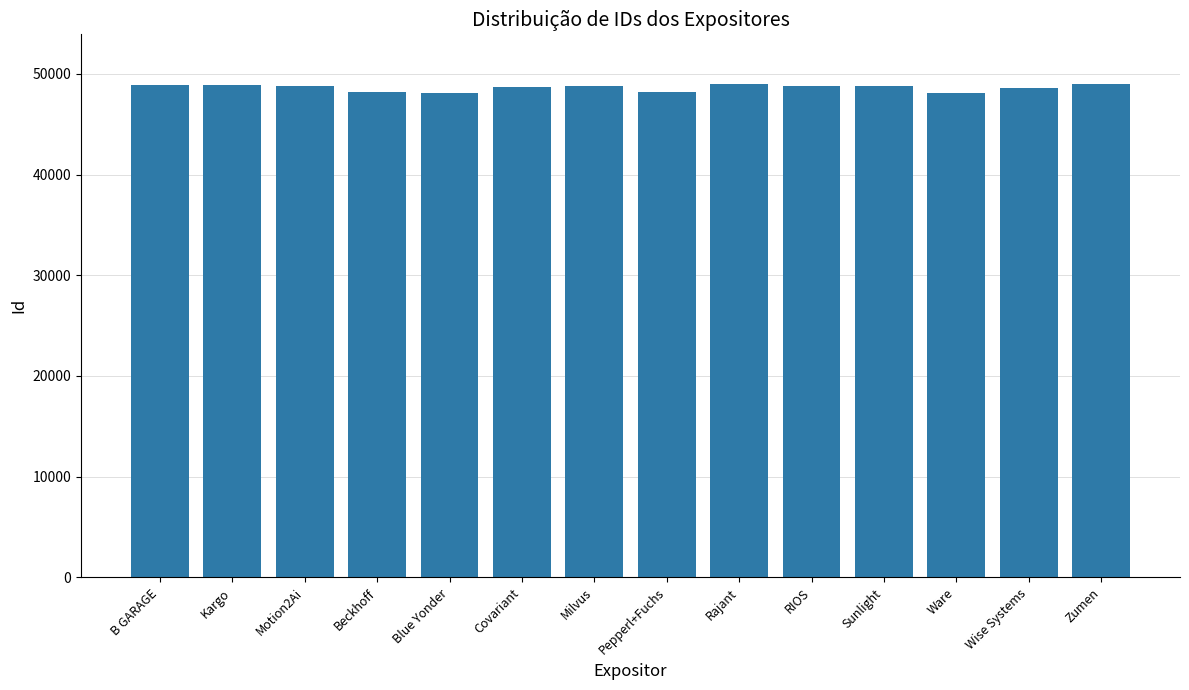

What is the smallest value displayed?

48094